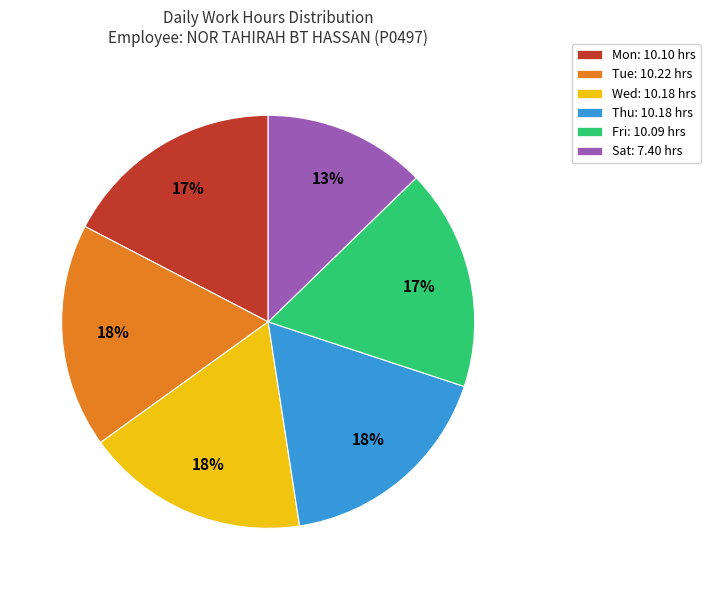

To the nearest percent, what is the average slice percentage?

17%